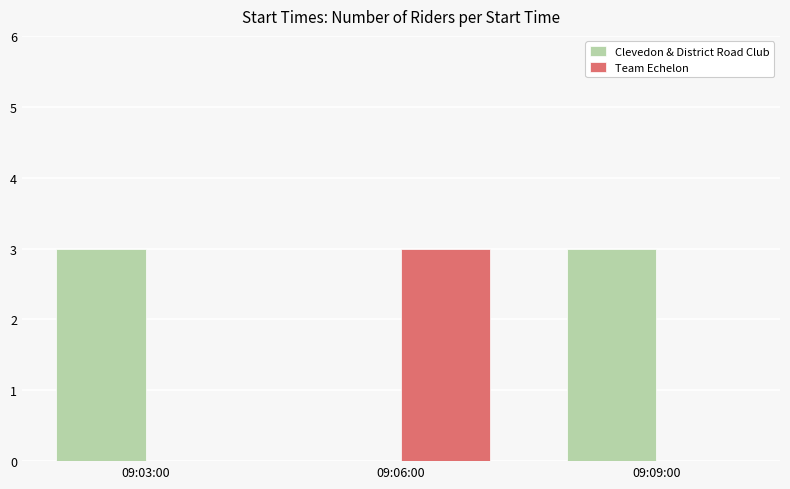

Is it true that Team Echelon equals 2 at 09:06:00?

False